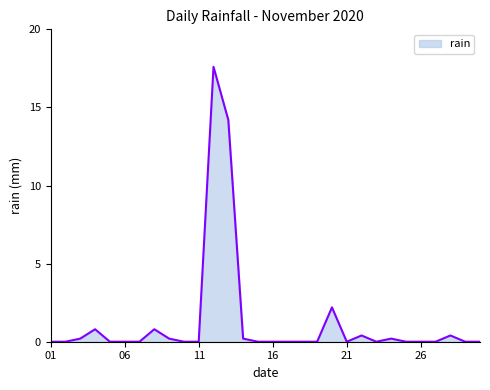

What is the difference between the maximum and minimum values?

17.6